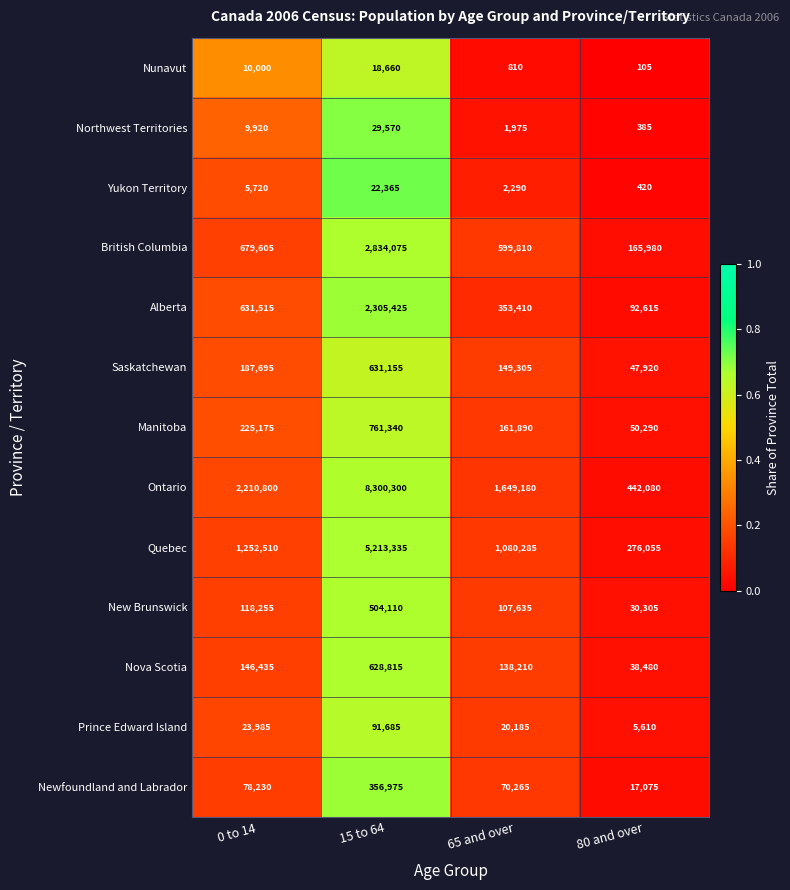

True or false: Newfoundland and Labrador has a value of 70265 at 65 and over.

True